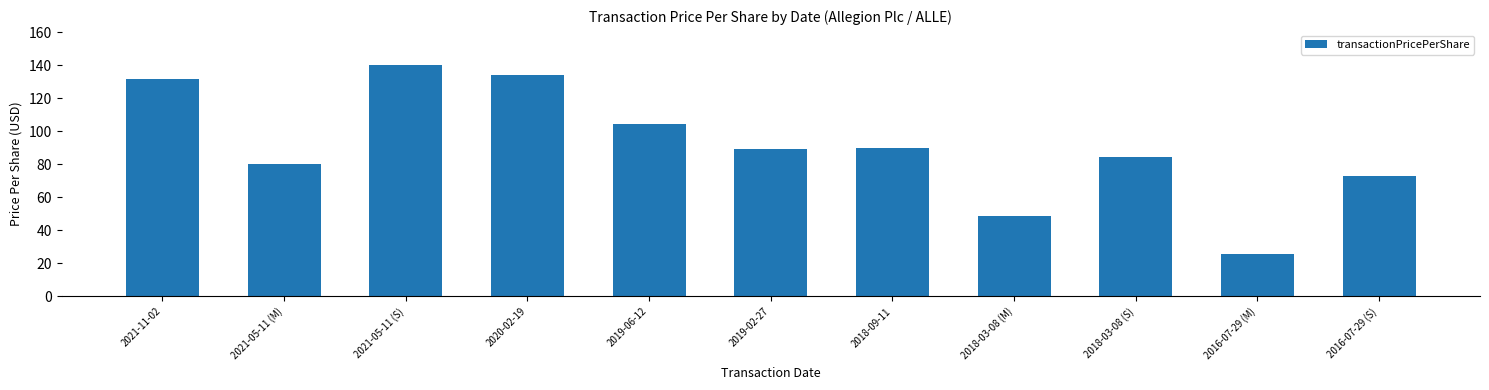

The chart shows a value of 48.4 at 2018-03-08 (M). True or false?

True